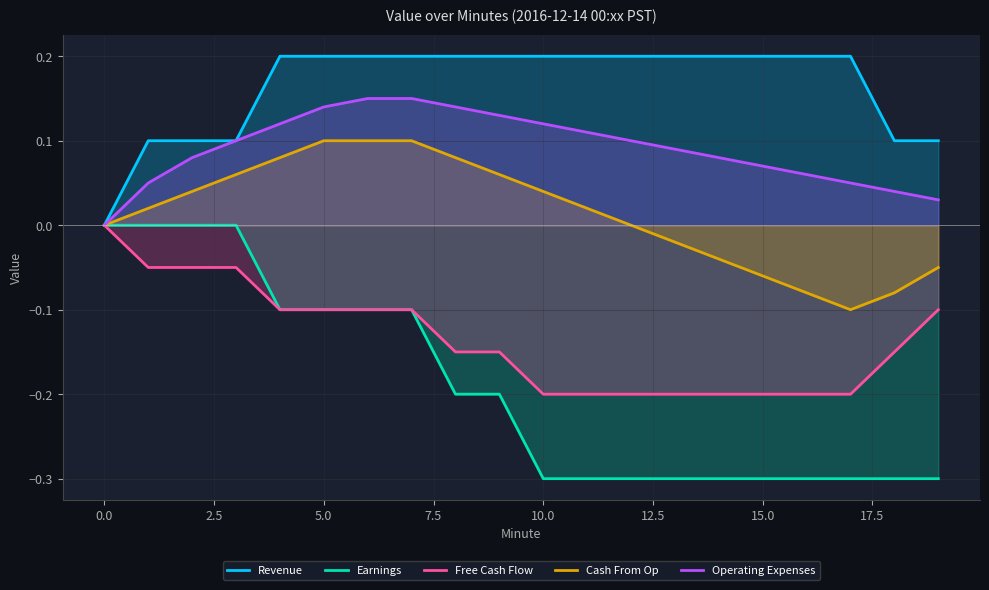

How many lines are shown in the chart?

5